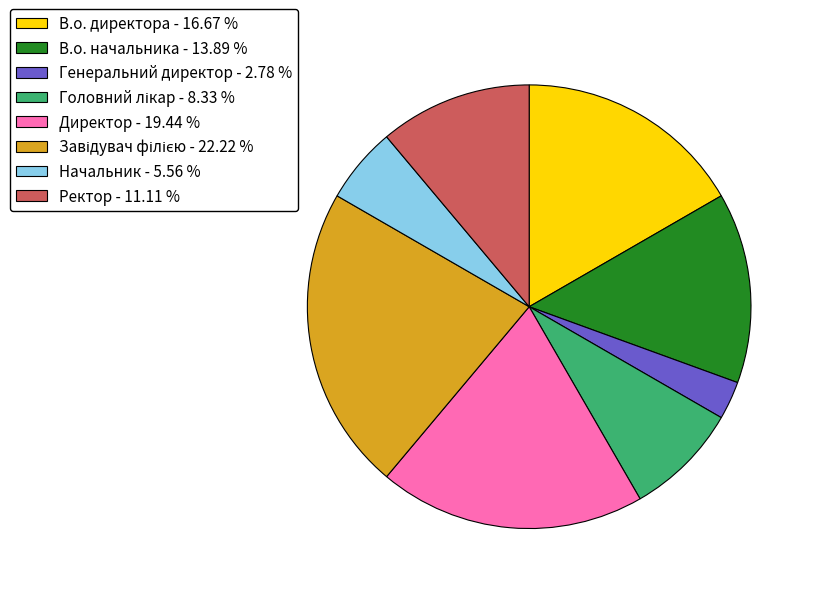

Does Генеральний директор - 2.78 % account for over 50% of the chart?

No